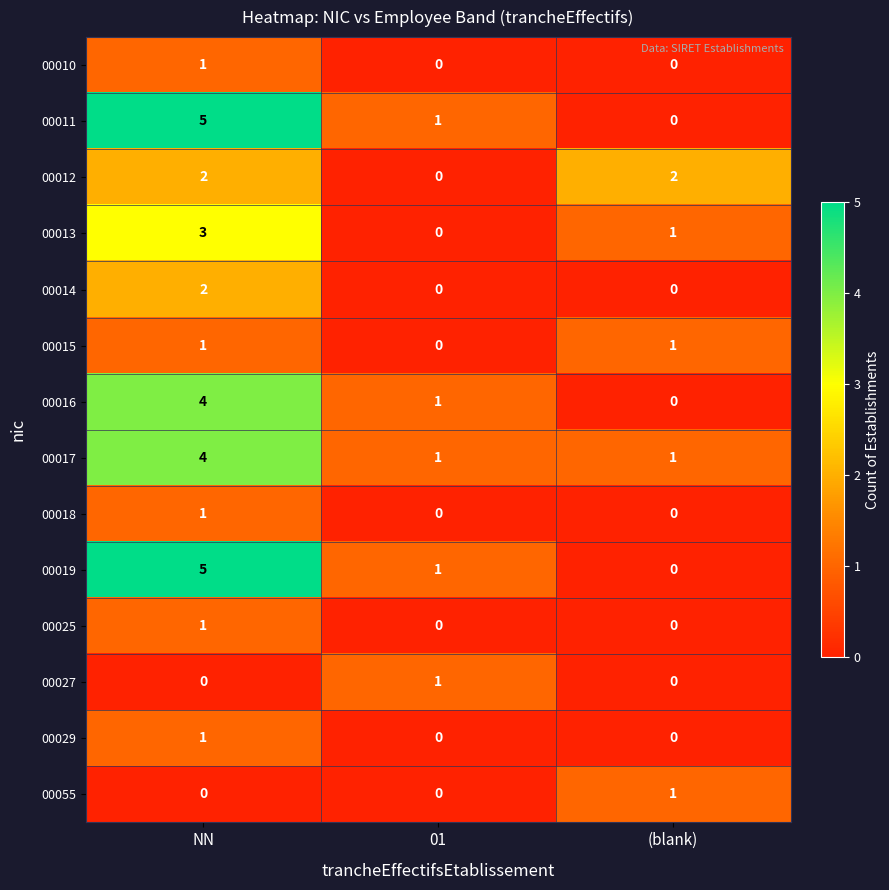

The value of 00011 at 01 is 2. True or false?

False